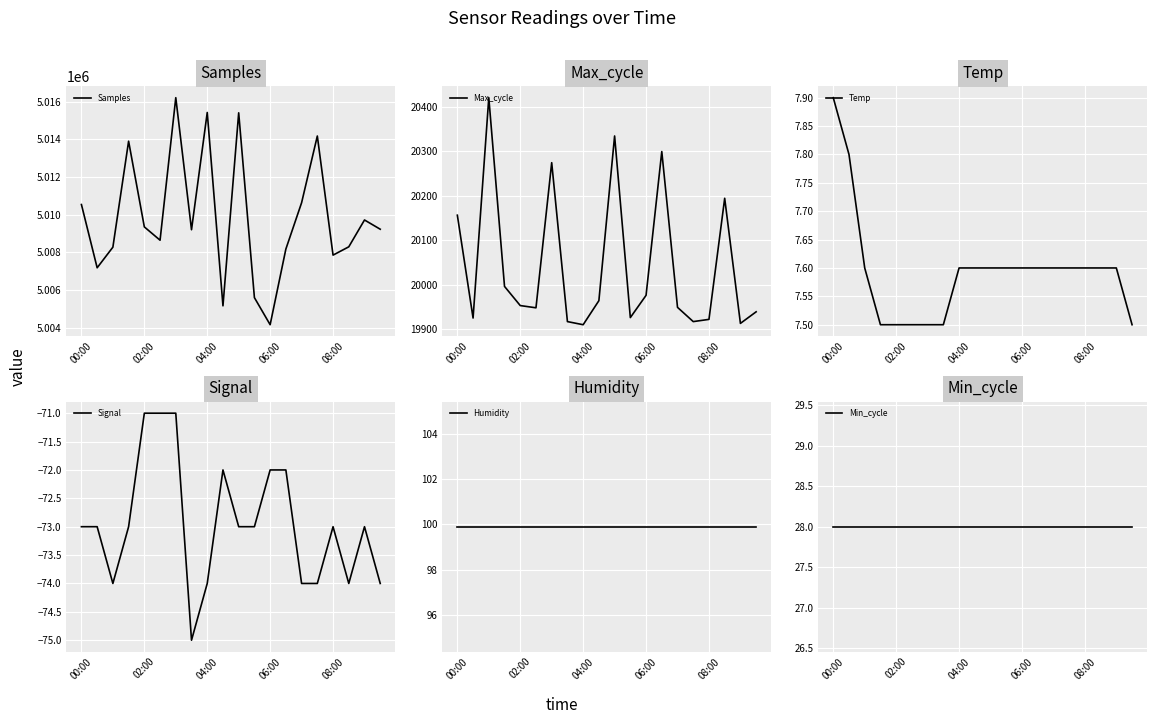

True or false: Samples has a value of 5009347 at 02:00.

True